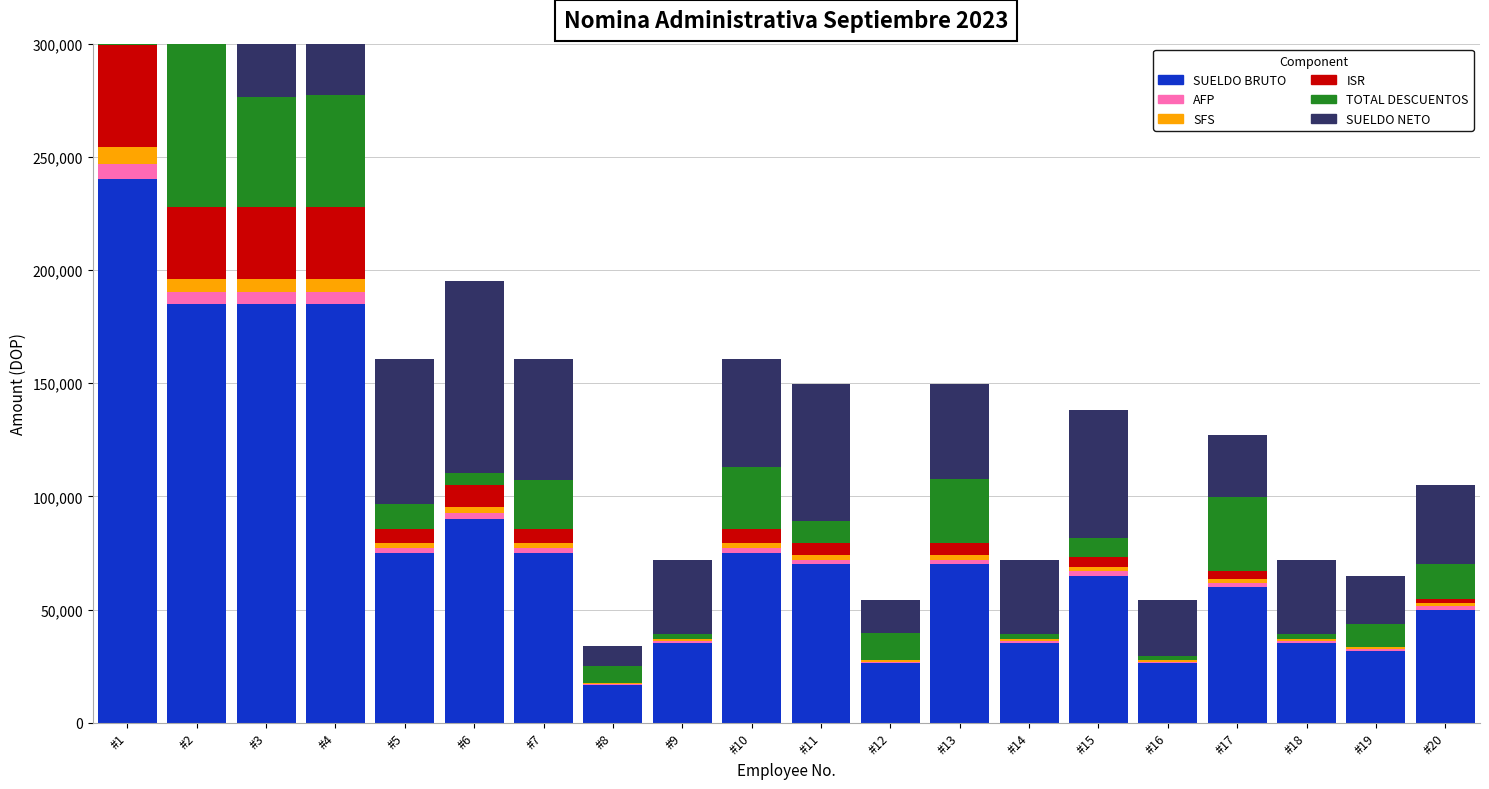

Which category has the lowest value in the SFS series?

#8